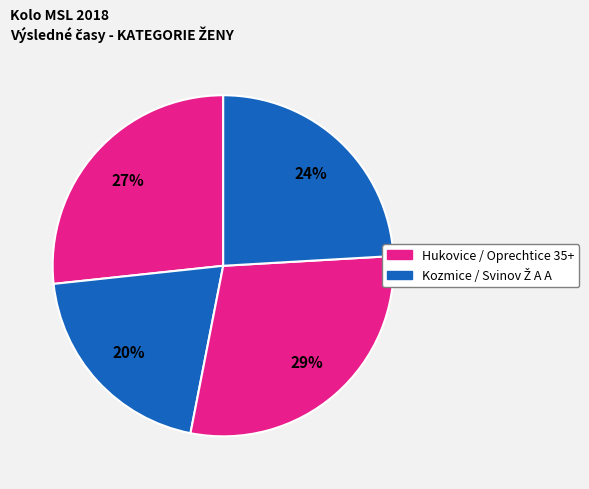

Is there a majority slice in this chart?

No